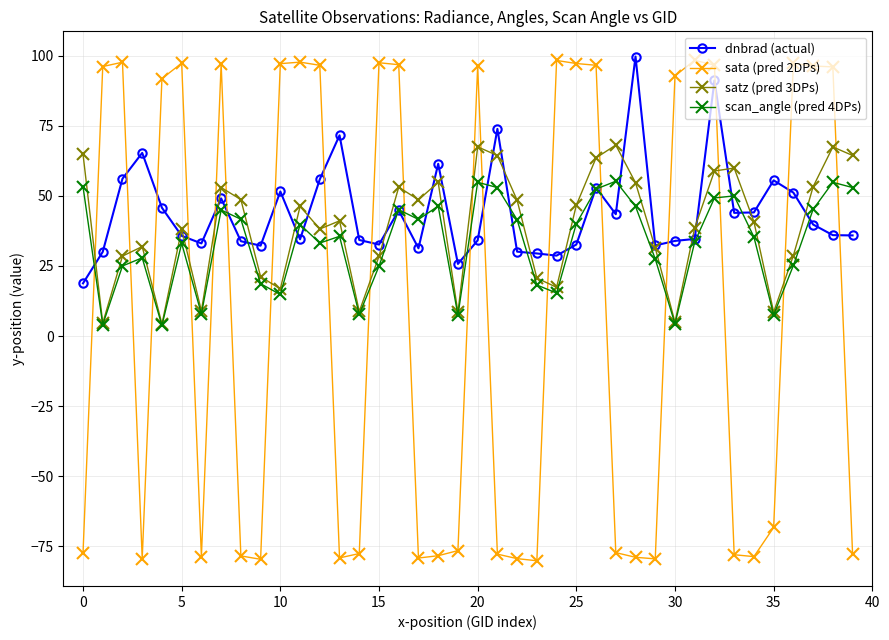

True or false: sata (pred 2DPs) and satz (pred 3DPs) cross at least once.

True